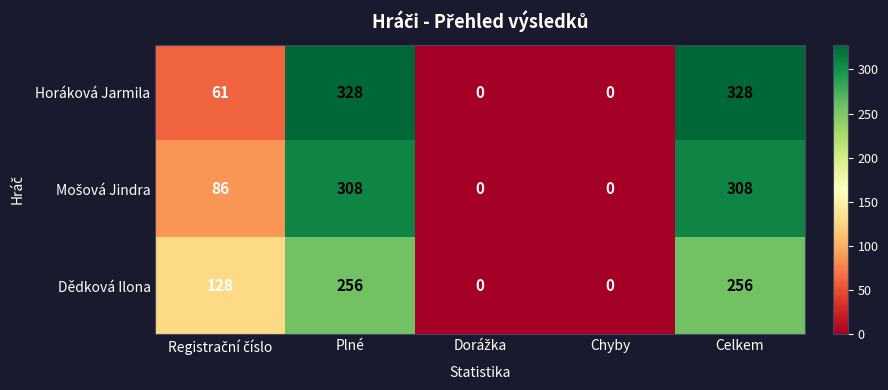

At how many categories does at least one series exceed 114?

3